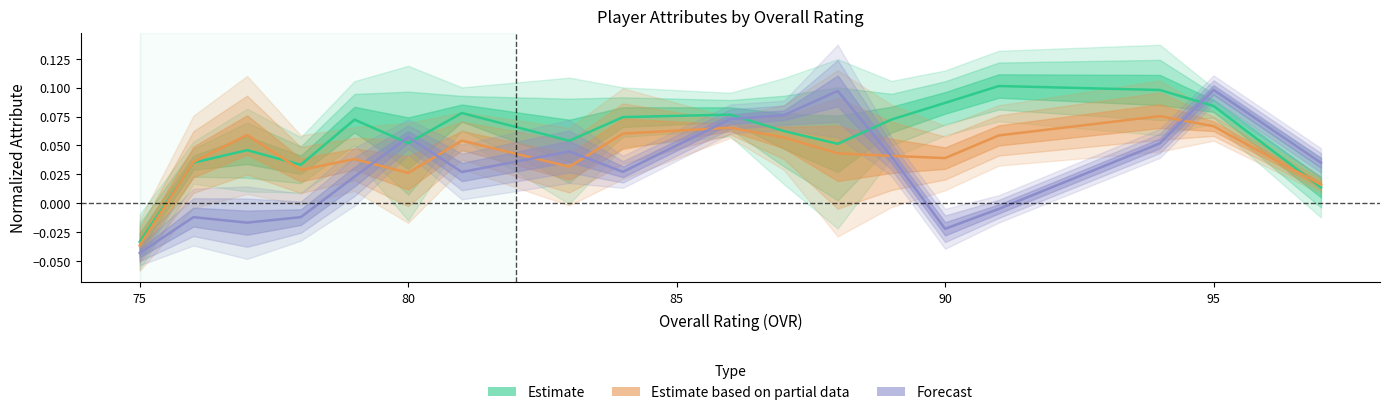

Is it true that Estimate based on partial data equals 0.0 at 8?

False